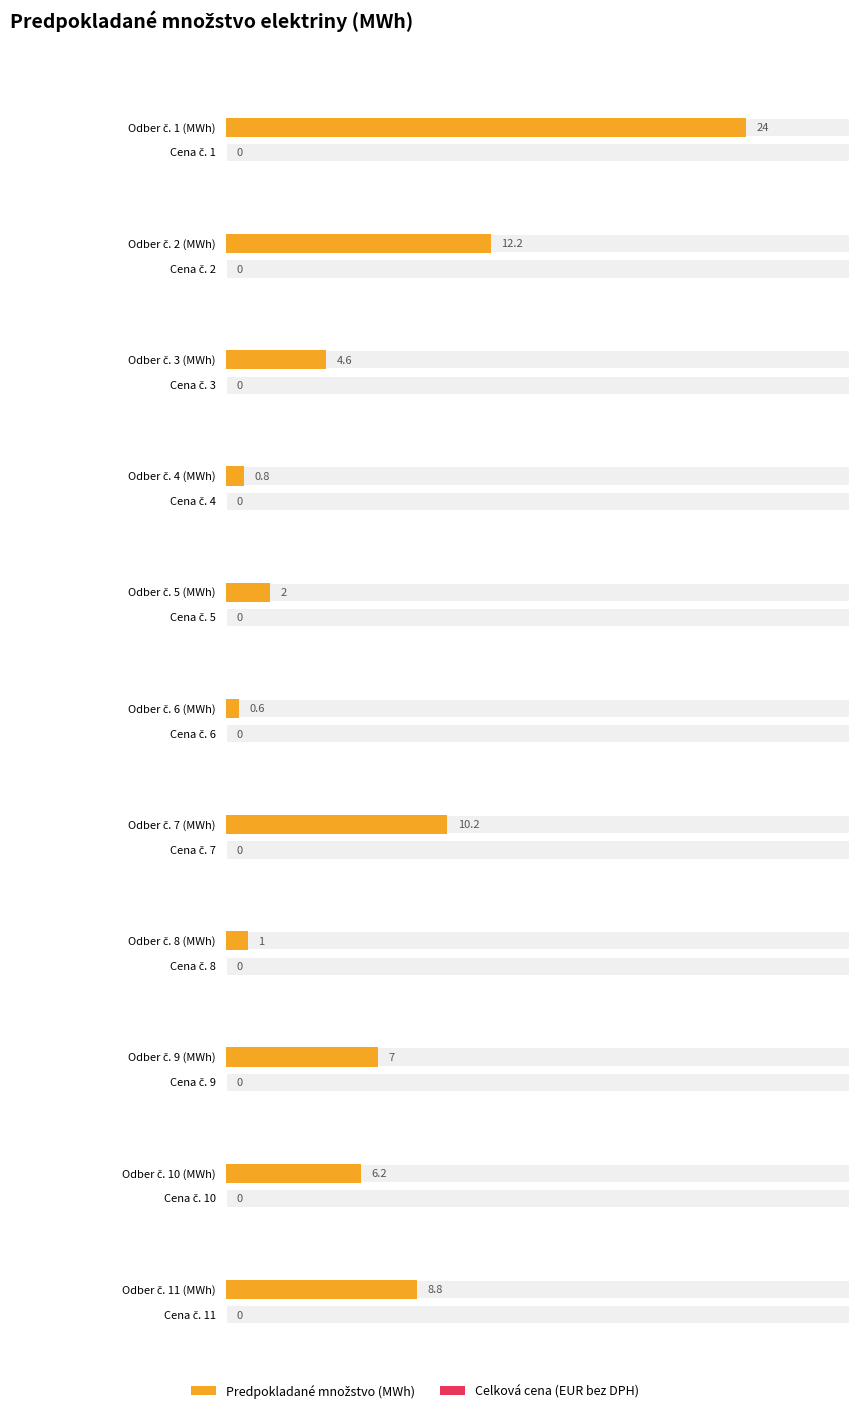

Reading left to right, extract all data points from this chart.

Predpokladané množstvo: 24.0	12.2	4.6	0.8	2.0	0.6	10.2	1.0	7.0	6.2	8.8
Celková cena: 0.0	0.0	0.0	0.0	0.0	0.0	0.0	0.0	0.0	0.0	0.0